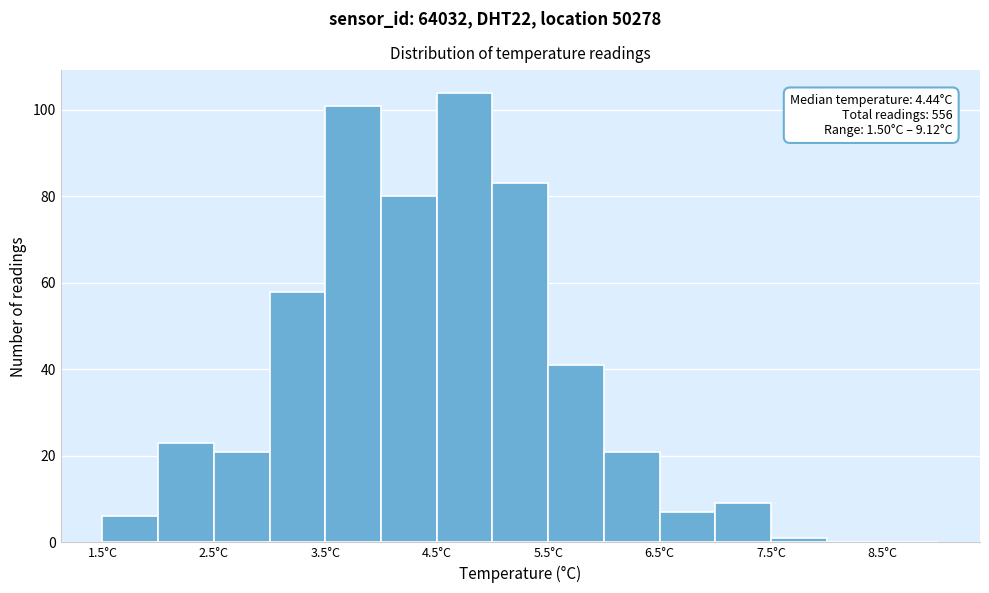

Over which range of the x-axis is the bar tallest?

4.5 to 5.0